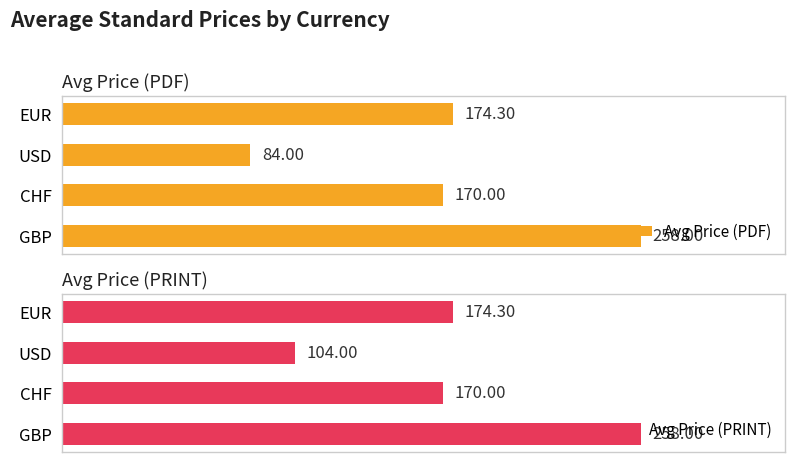

How many values in the Avg Price (PRINT) series exceed 174?

2